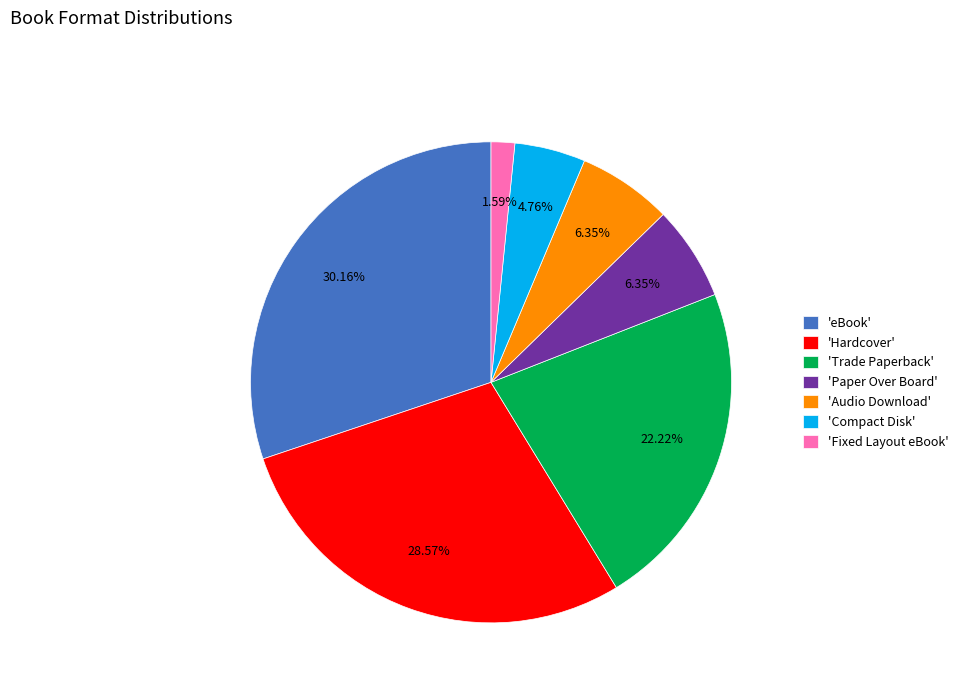

Between 'Audio Download' and 'Compact Disk', which is larger?

'Audio Download'